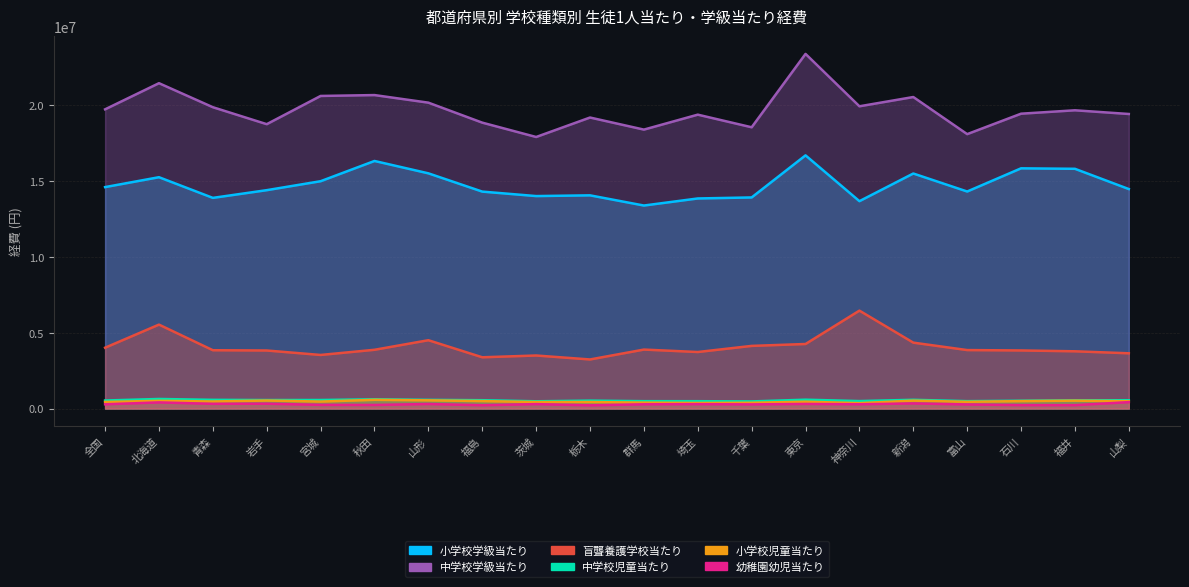

At which label does 小学校児童当たり first exceed 466771?

北海道